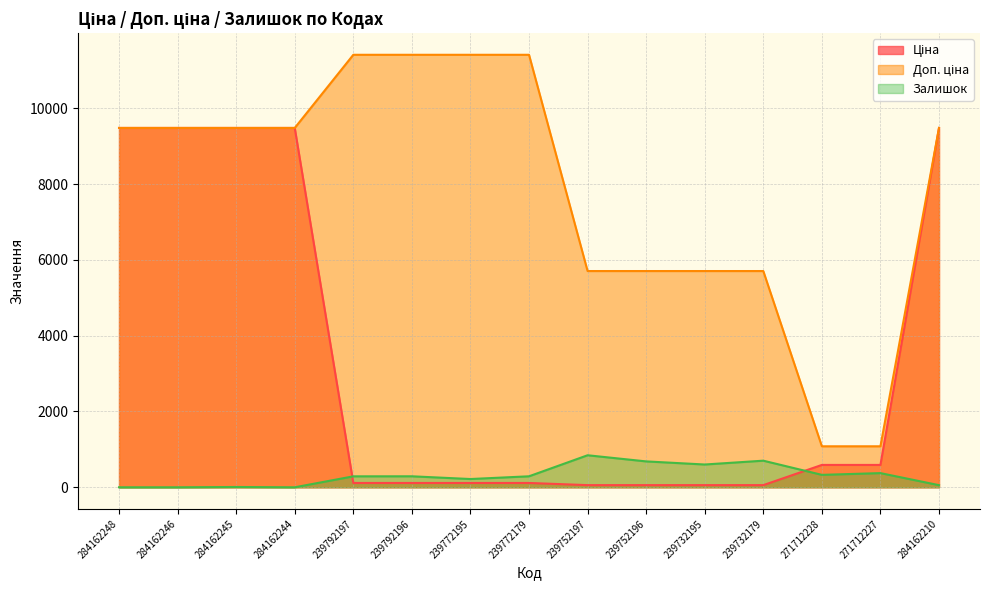

How many intersections are there between Ціна and Залишок?

2